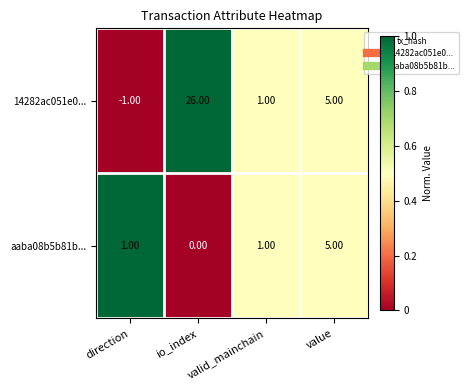

What is the difference between the 14282ac051e0... values at value and valid_mainchain?

4